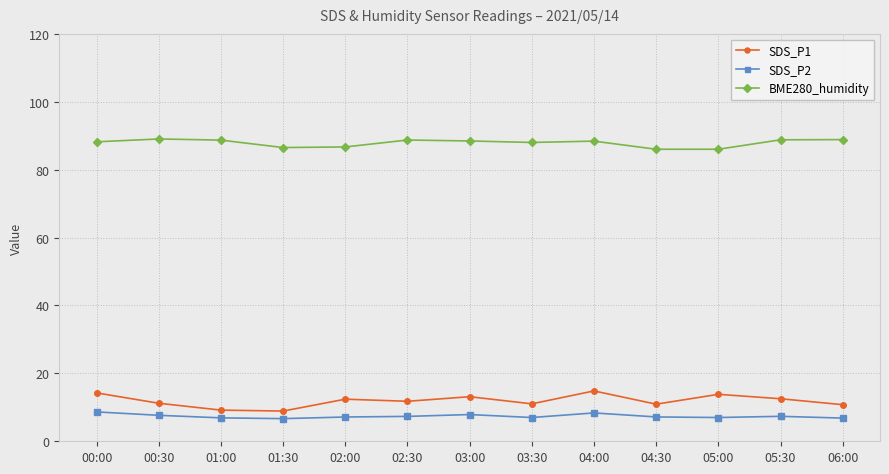

Is the value of SDS_P2 at 04:30 greater than the value of SDS_P1 at 03:30?

No